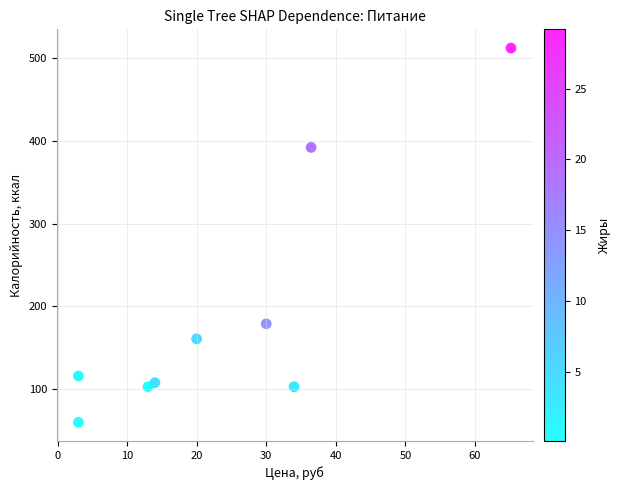

What is the average Y value?

192.6